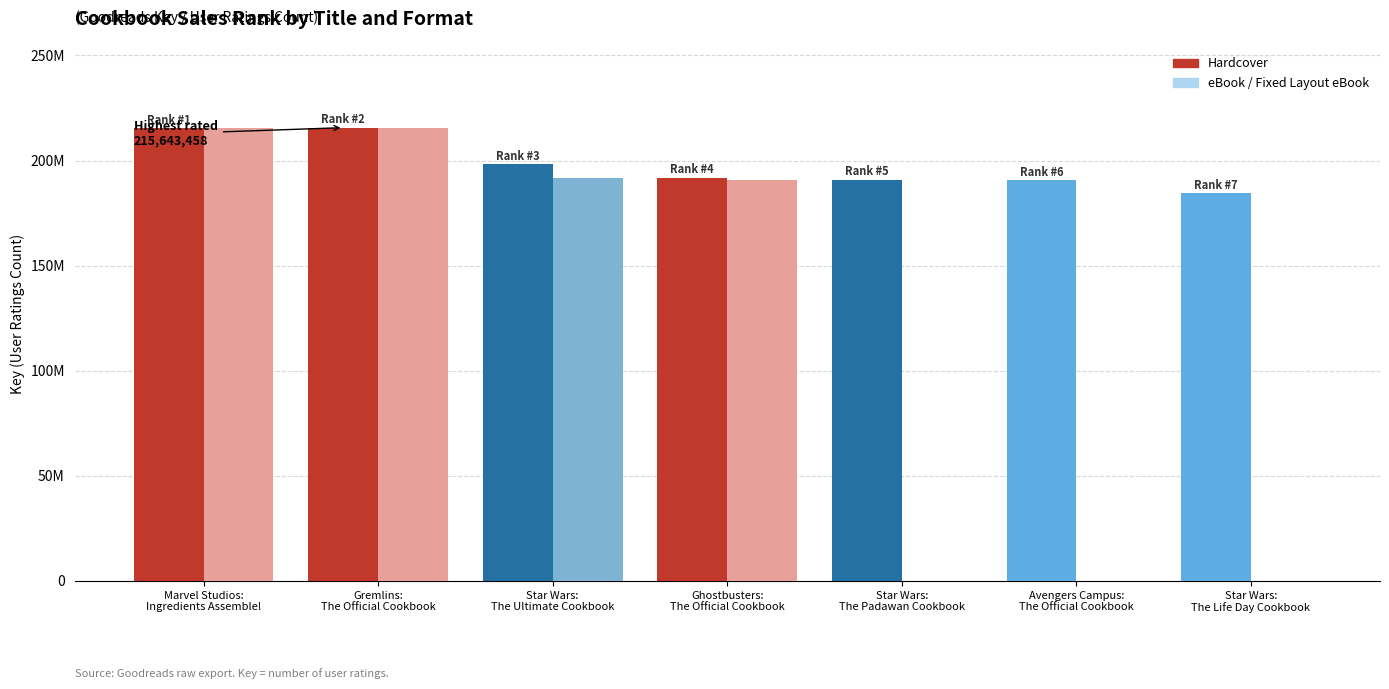

What are all the series names shown in the legend?

Hardcover, eBook / Fixed Layout eBook